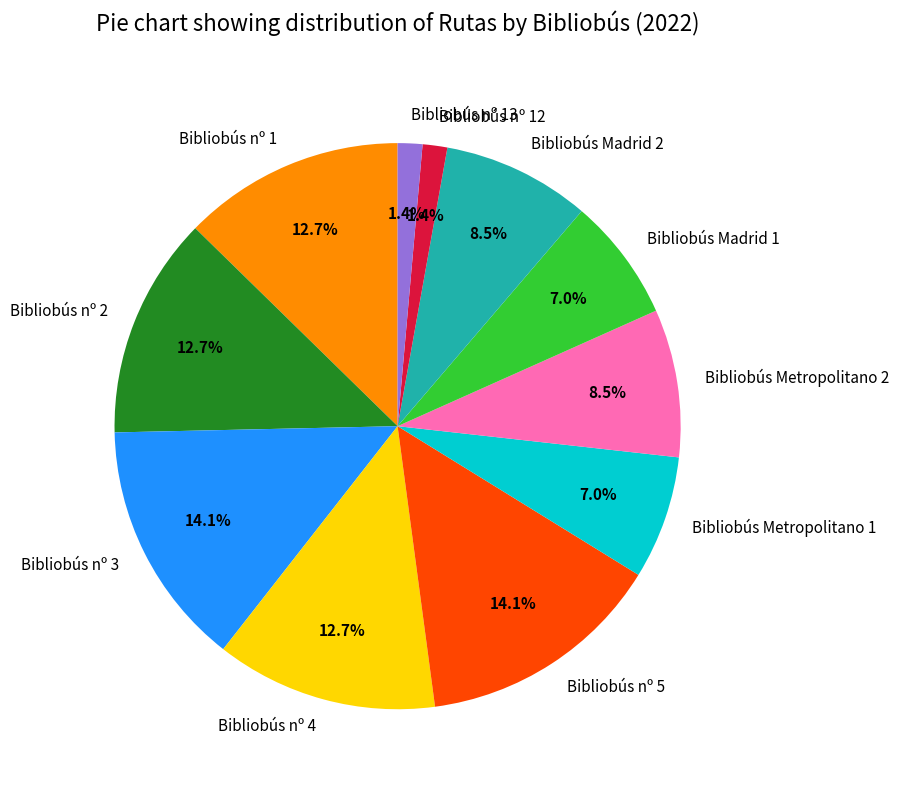

To the nearest percent, what portion does Bibliobús nº 5 represent?

14%